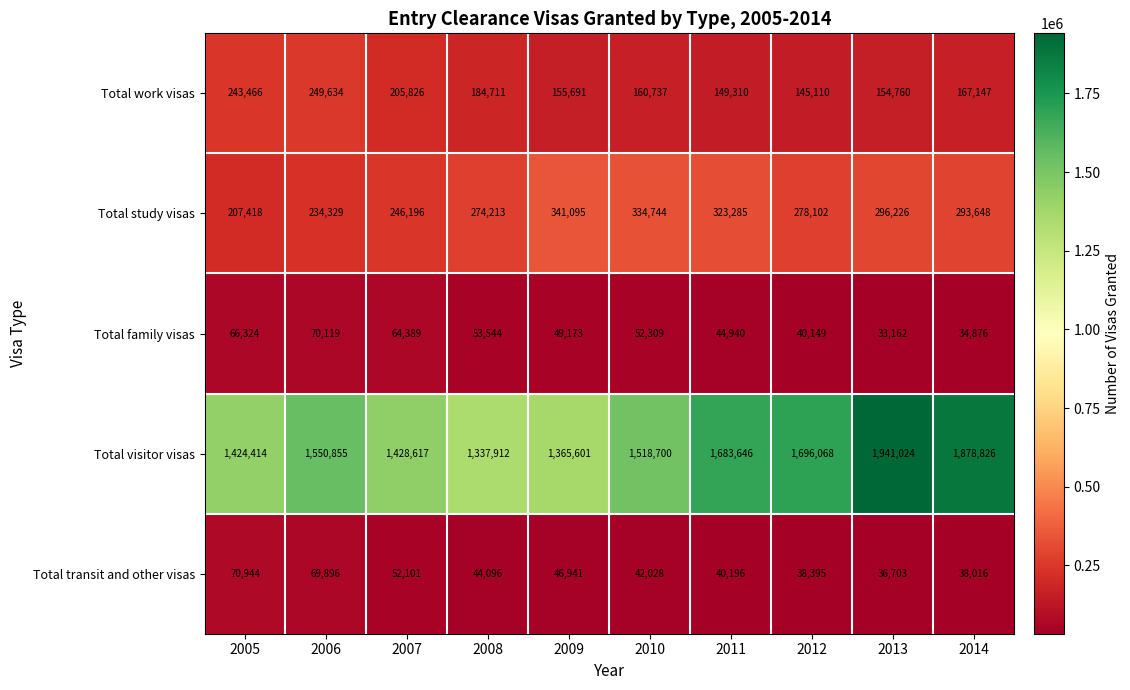

Rank the series by their maximum value, from highest to lowest.

Total visitor visas, Total study visas, Total work visas, Total transit and other visas, Total family visas